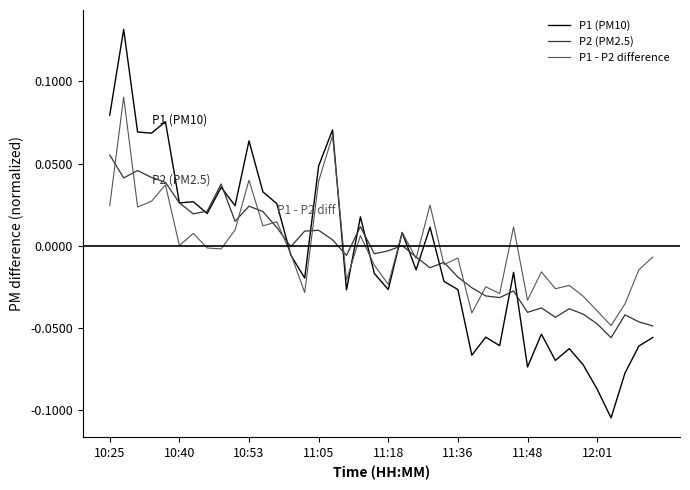

Which series has the widest spread of values?

P1 (PM10)